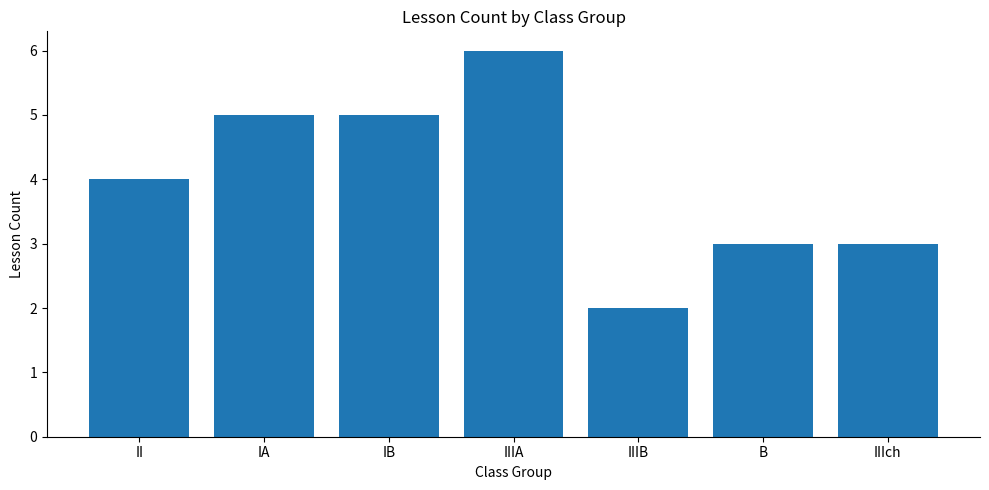

Count the values in the range 3 to 5.

5